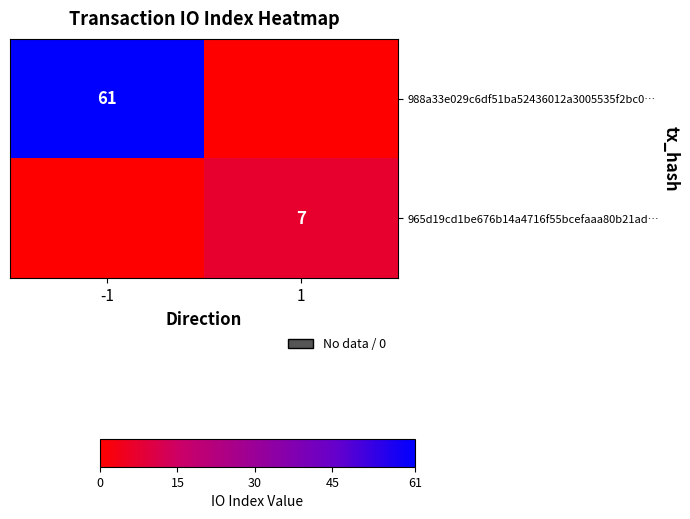

True or false: 965d19cd1be676b14a4716f55bcefaaa80b21ad… has a value of 7 at 1.

True